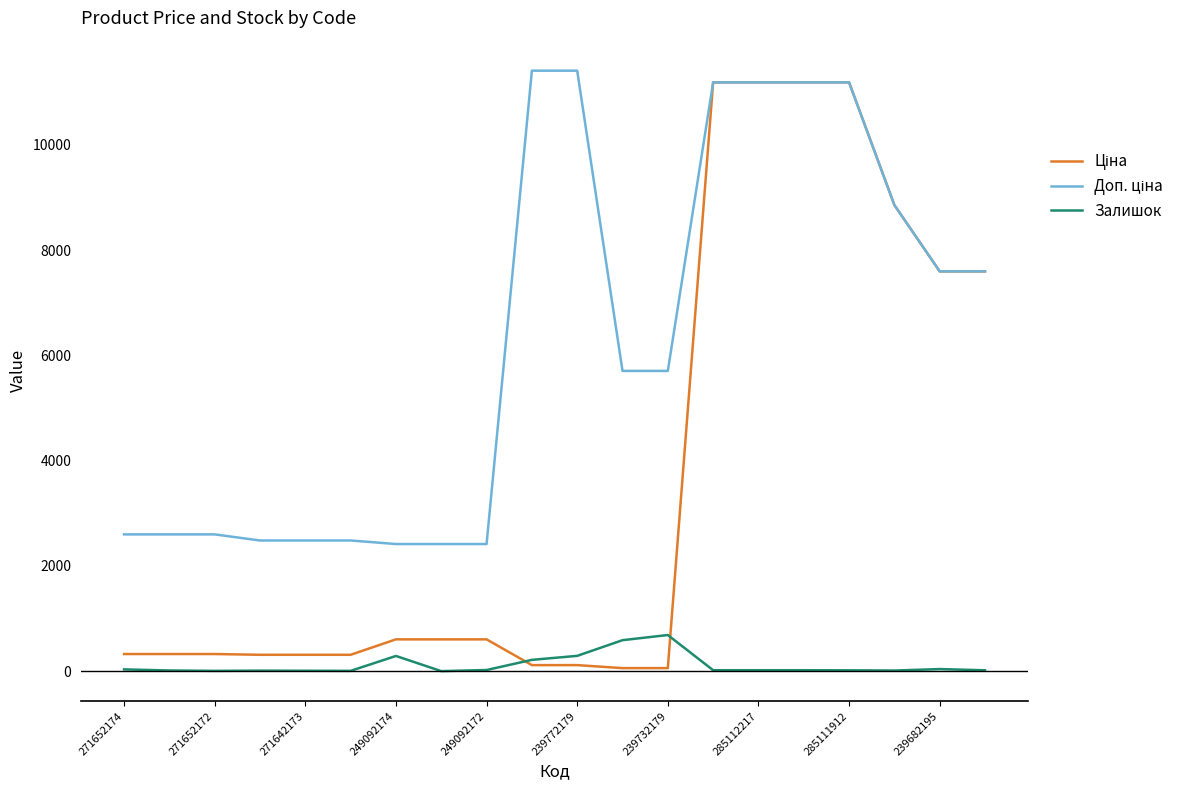

What is the maximum value for Залишок?

686.0